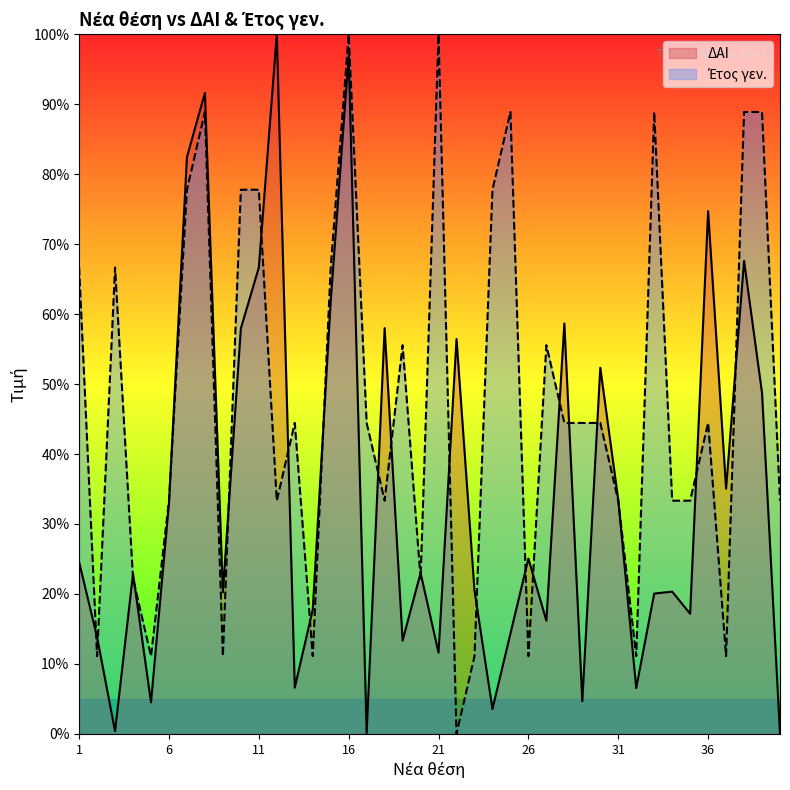

Reading left to right, extract all data points from this chart.

ΔΑΙ: 24.6	13.8	0.4	22.9	4.5	32.9	82.4	91.6	20.2	57.9	66.7	100.0	6.6	17.8	61.8	97.0	0.1	58.0	13.3	23.0	11.6	56.4	20.5	3.6	14.3	25.1	16.2	58.7	4.7	52.3	33.4	6.6	20.1	20.3	17.2	74.7	35.1	67.6	48.7	0.0
Έτος γεν.: 66.7	11.1	66.7	22.2	11.1	33.3	77.8	88.9	11.1	77.8	77.8	33.3	44.4	11.1	66.7	100.0	44.4	33.3	55.6	22.2	100.0	0.0	11.1	77.8	88.9	11.1	55.6	44.4	44.4	44.4	33.3	11.1	88.9	33.3	33.3	44.4	11.1	88.9	88.9	33.3